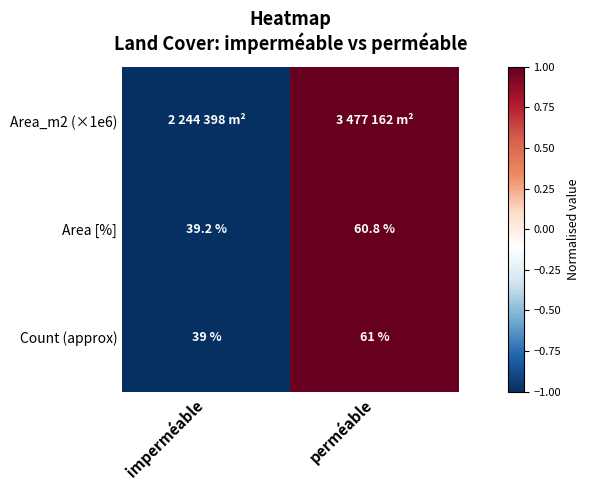

True or false: Area [%] has a value of 80.9 at perméable.

False